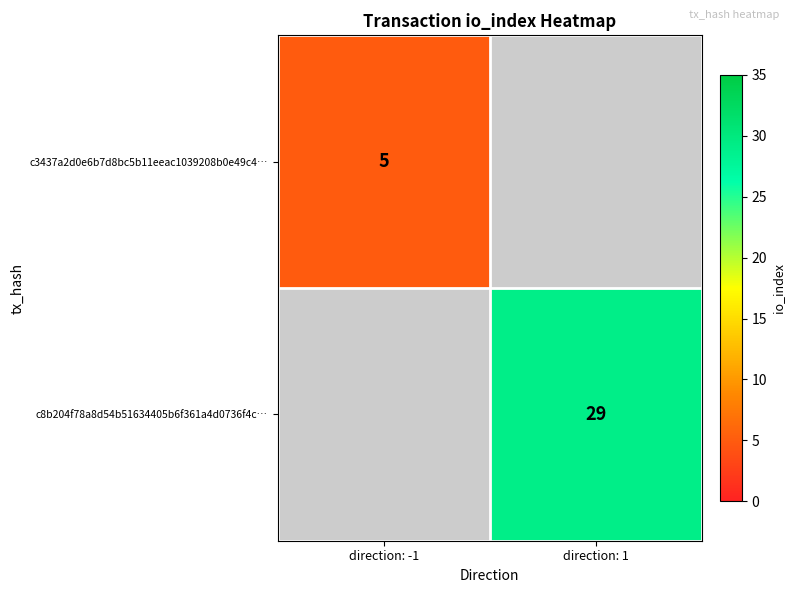

At which category does the chart reach its minimum across all series?

direction: -1